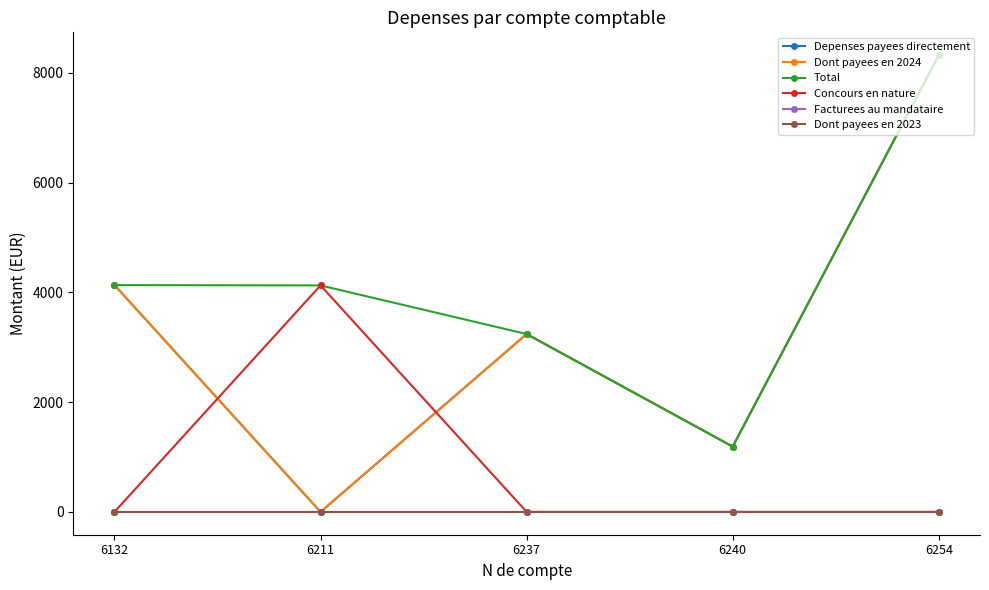

Which series changed the most between 6132 and 6240?

Depenses payees directement